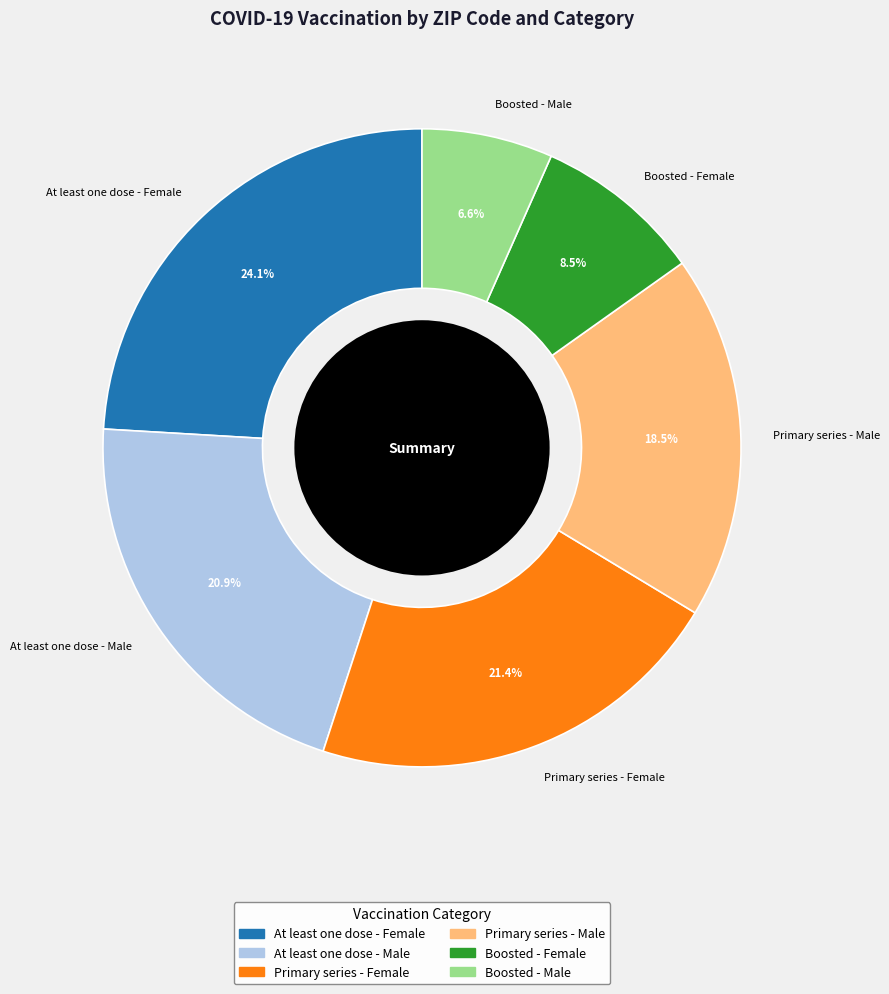

Does any single category account for the majority?

No